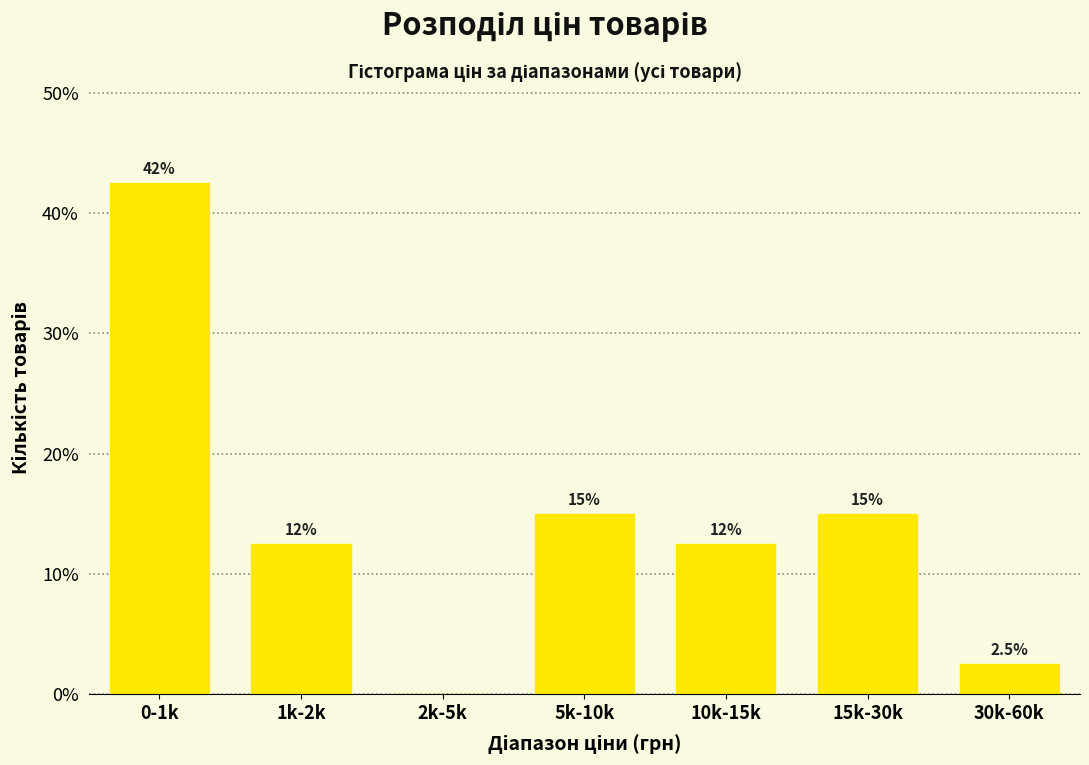

Reading right to left, what are all the values shown in this chart?

30k-60k=2.5	15k-30k=15.0	10k-15k=12.5	5k-10k=15.0	2k-5k=0.0	1k-2k=12.5	0-1k=42.5